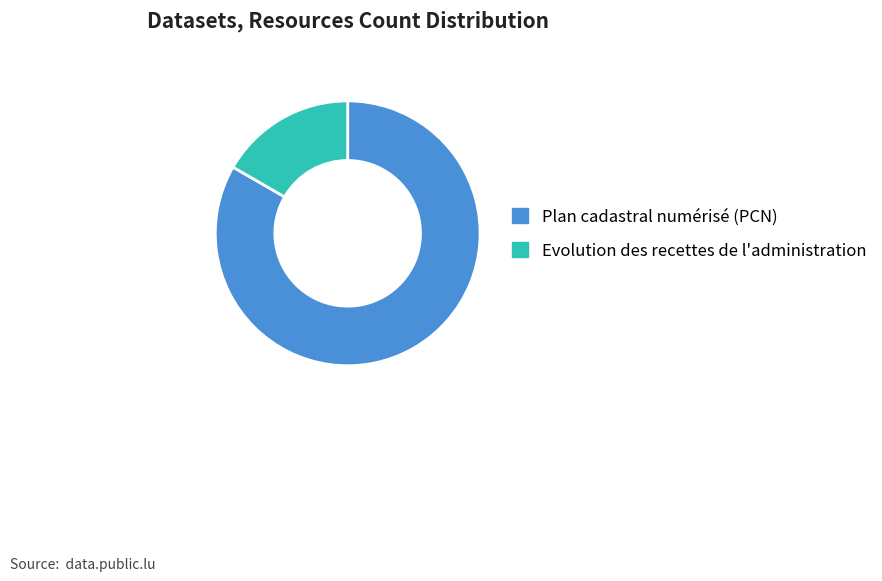

Which slice represents more than half of the pie?

Plan cadastral numérisé (PCN)